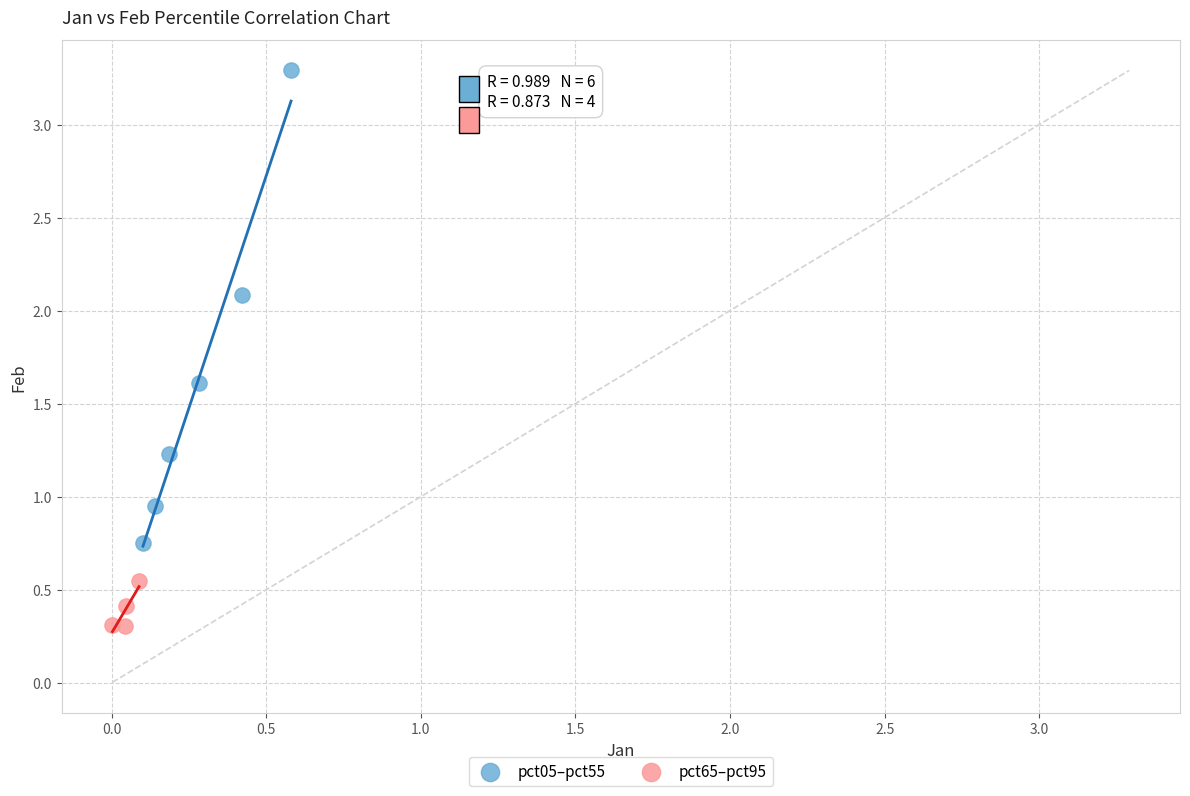

Which series has the largest Y range (max minus min)?

pct05–pct55